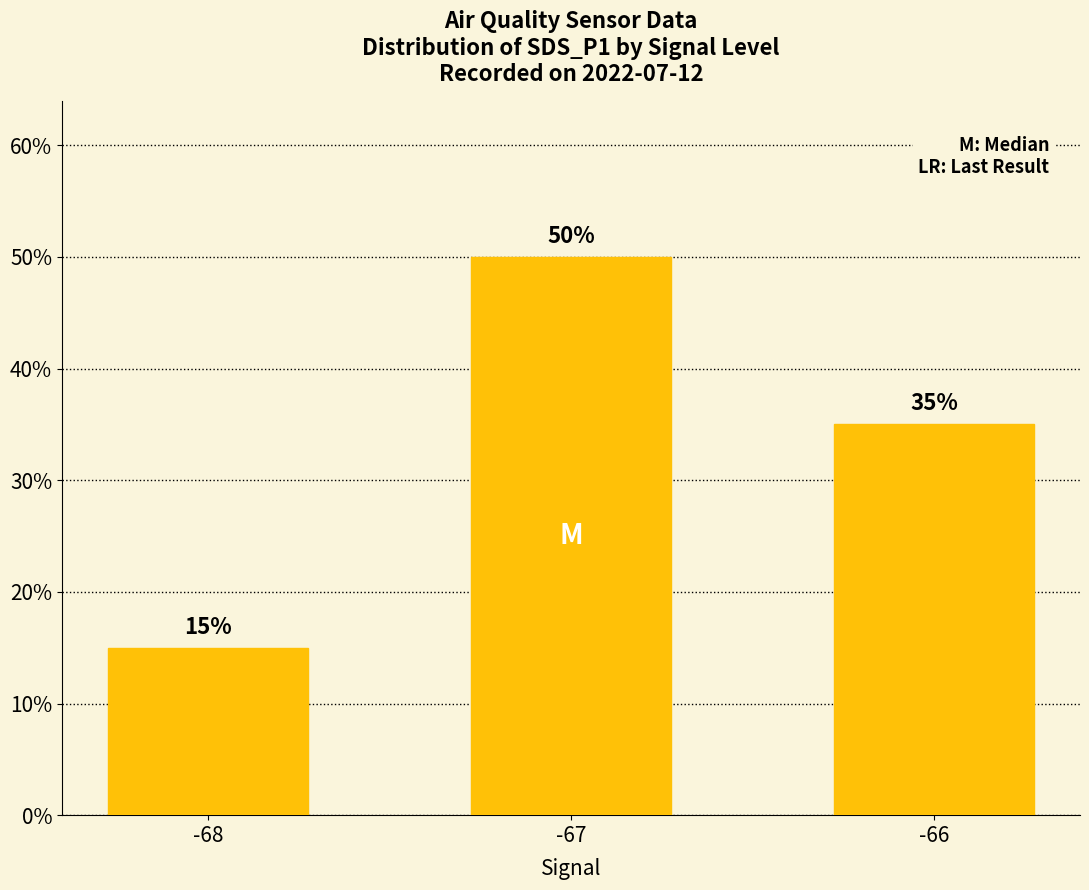

Count the number of categories in the chart.

3